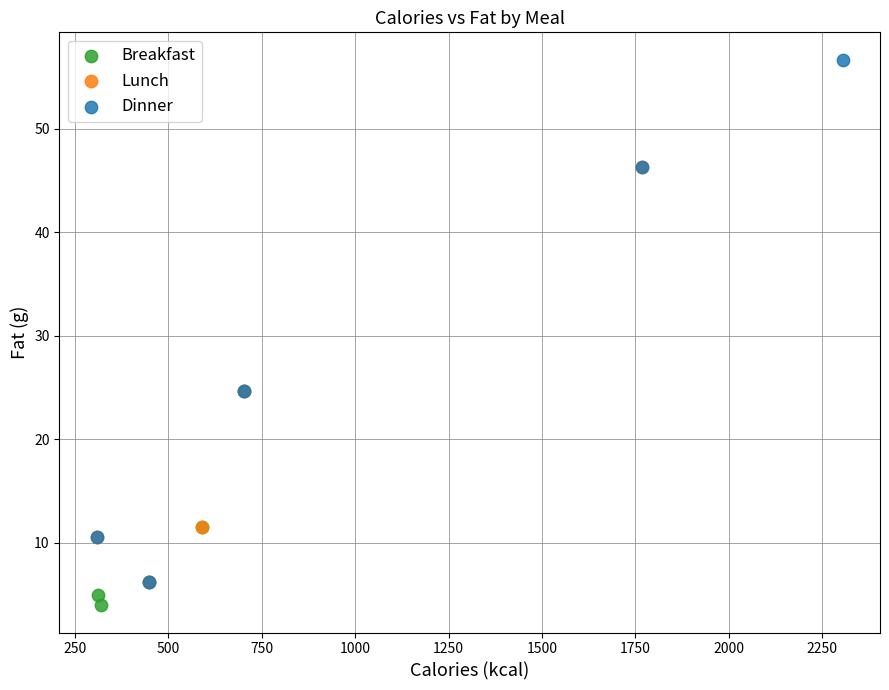

Which series has the largest Y range (max minus min)?

Dinner